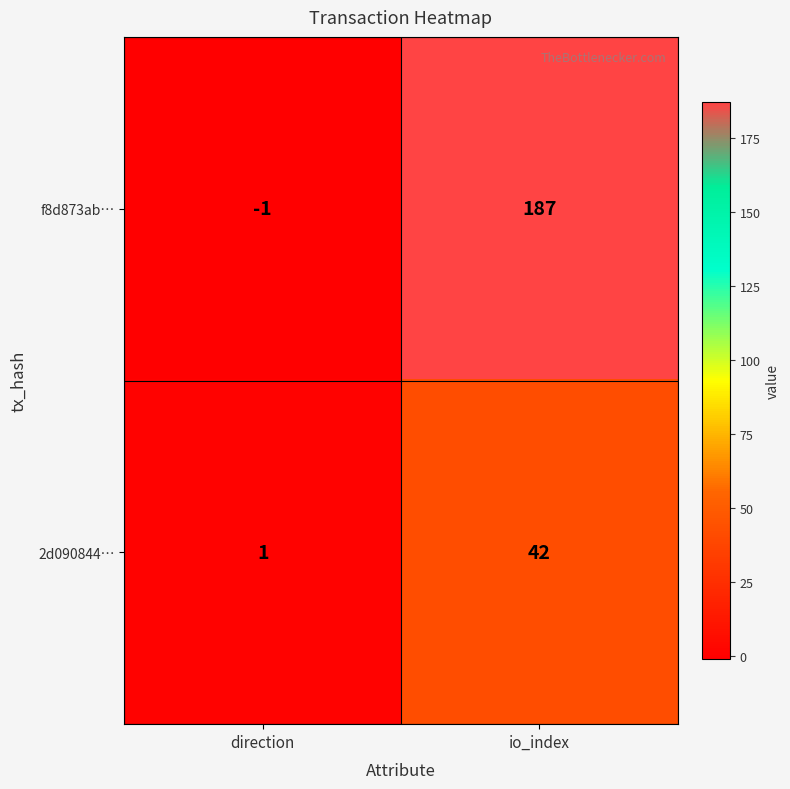

List the series in order of their peak value, lowest first.

2d090844…, f8d873ab…